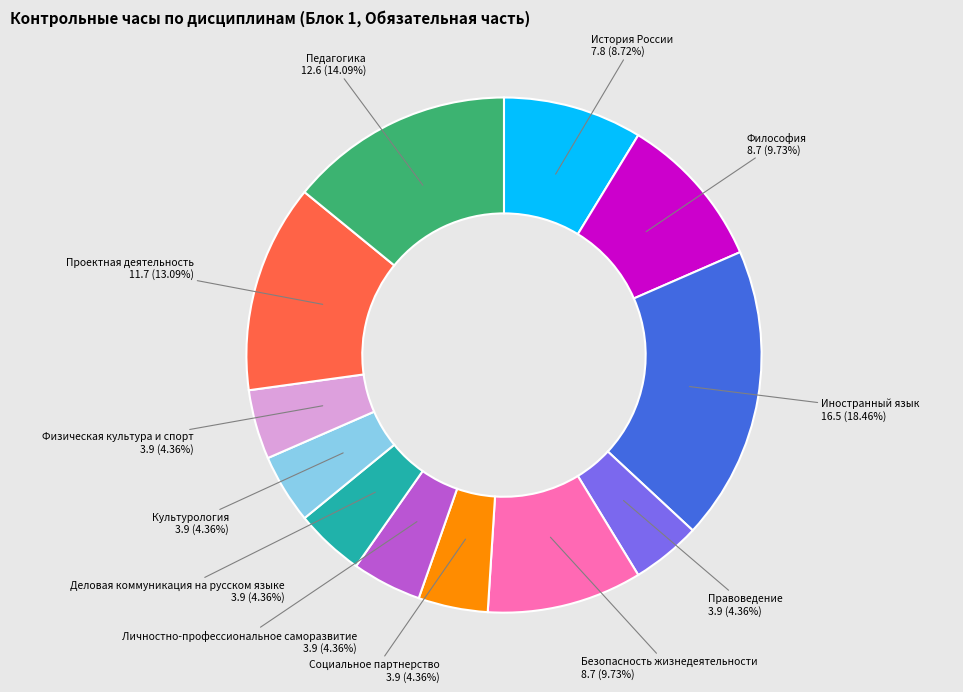

How many segments does this pie chart have?

12